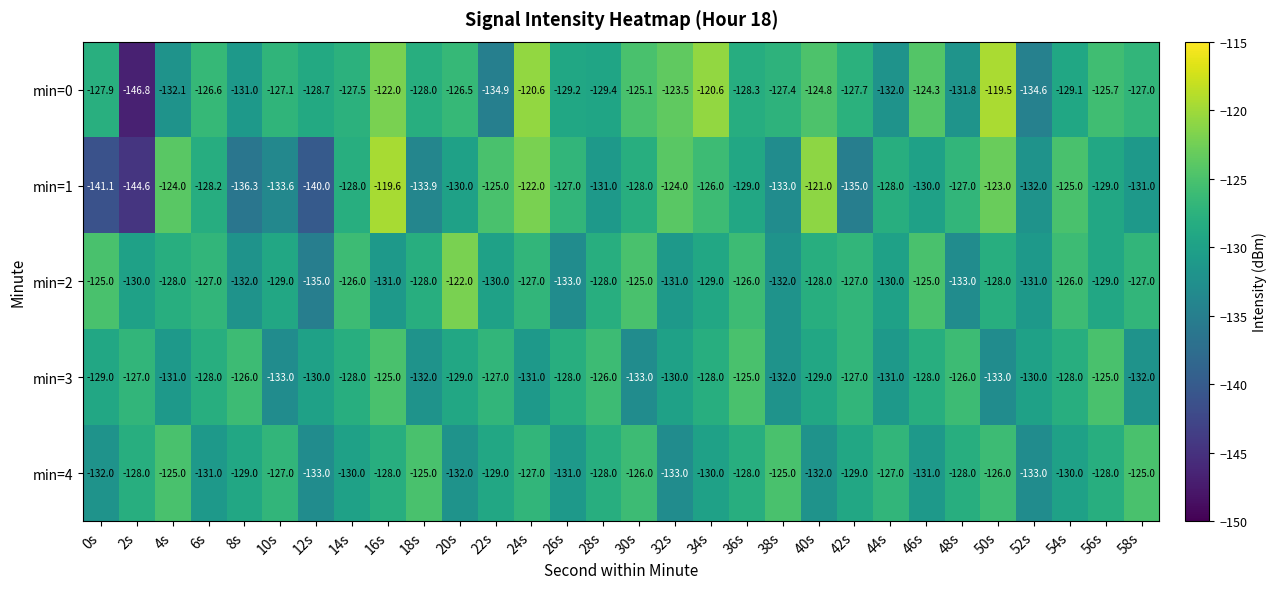

At which category does the chart reach its peak across all series?

50s